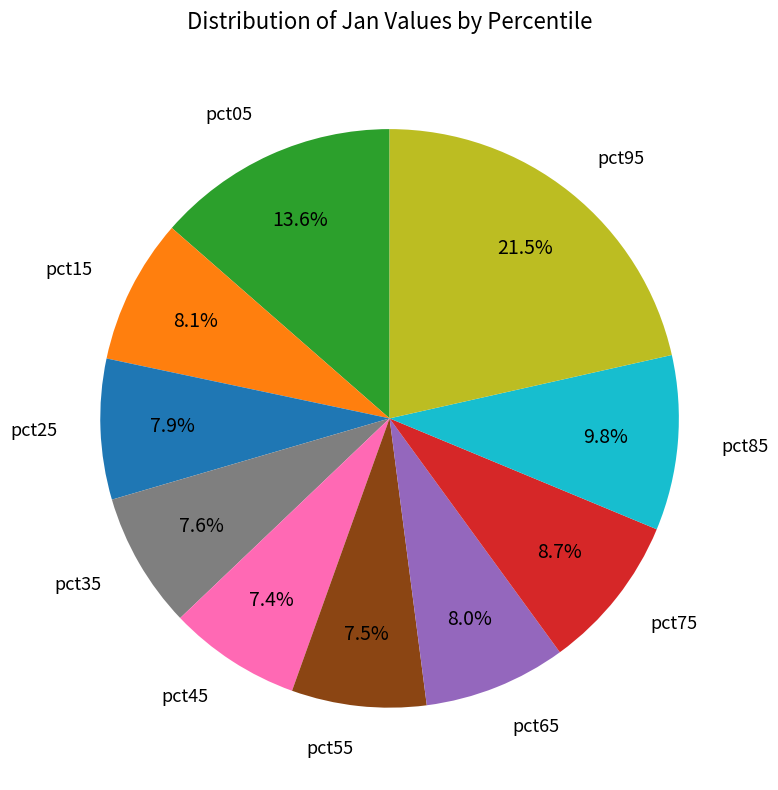

To the nearest percent, what portion does pct25 represent?

8%